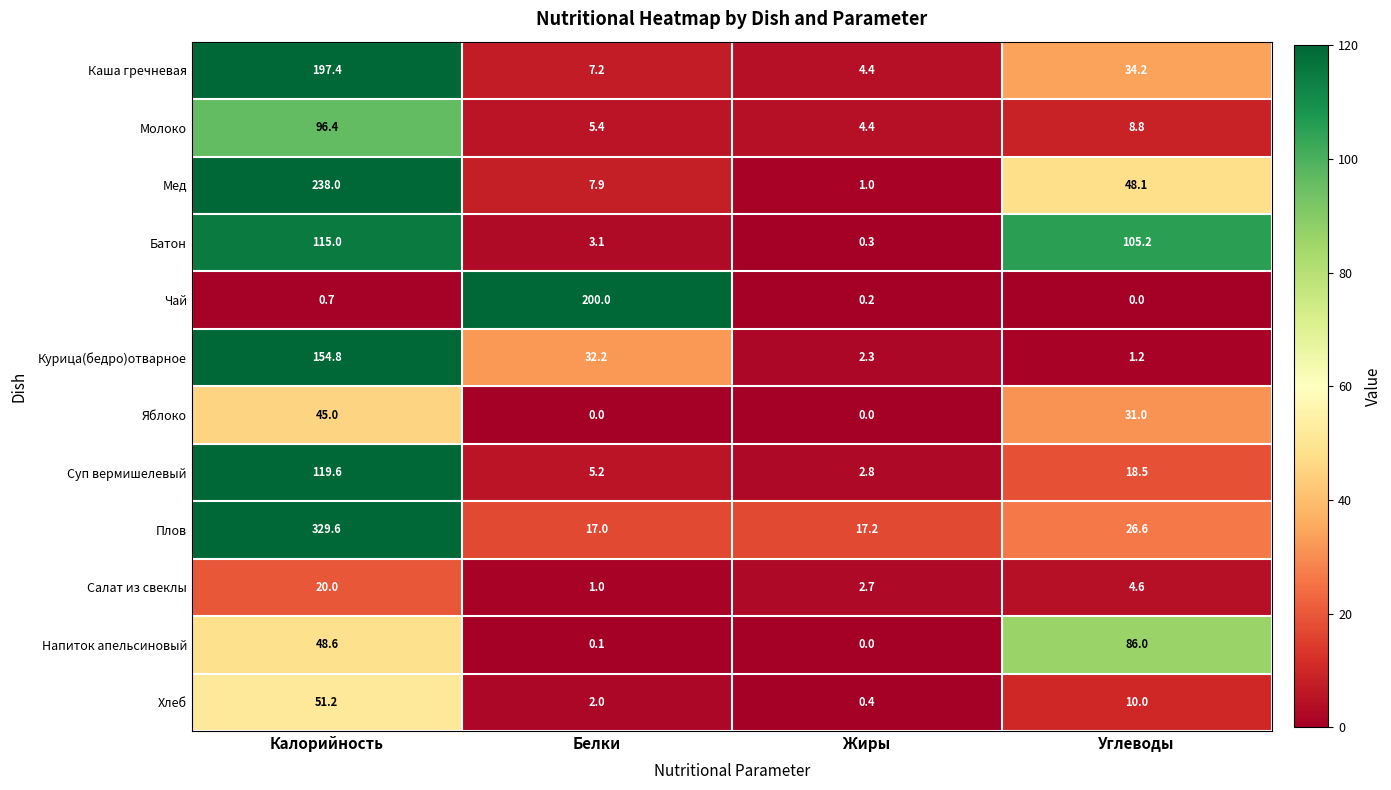

At which label does Салат из свеклы reach its peak?

Калорийность